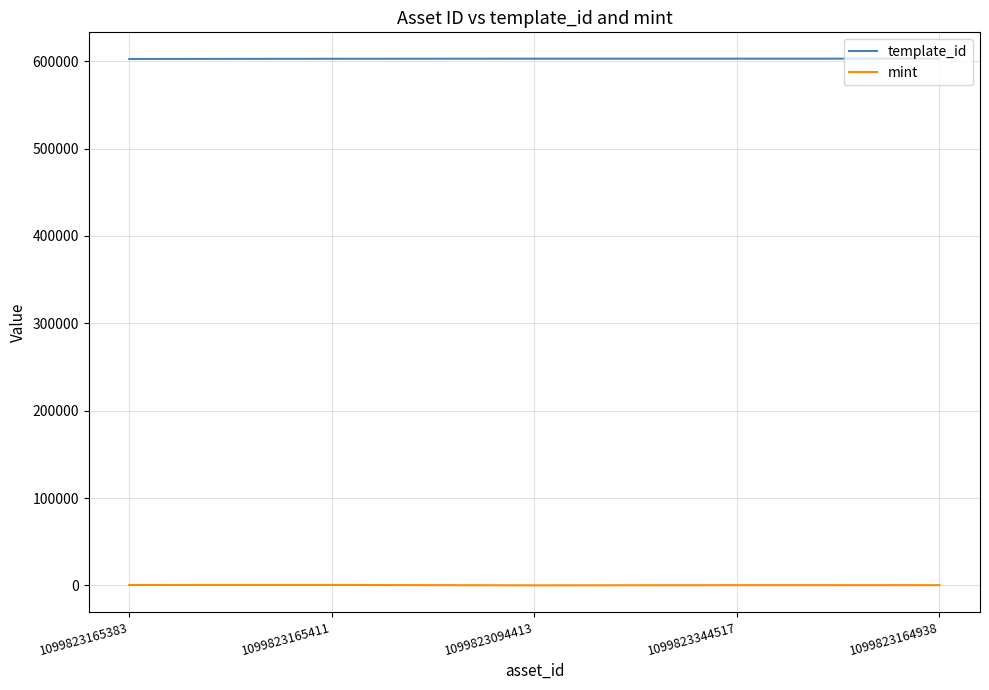

What position from the left is 1099823165383?

1